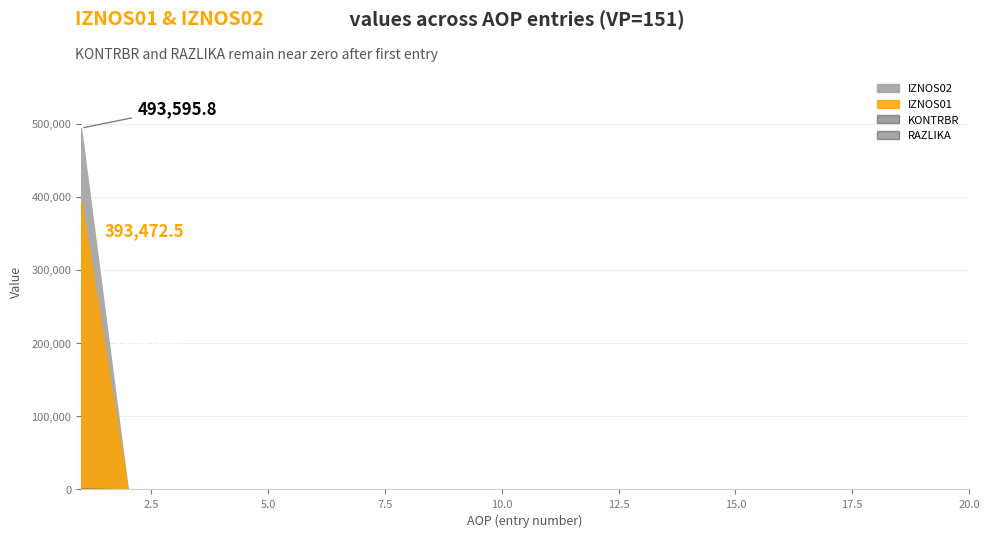

What are all the series names shown in the legend?

IZNOS01, IZNOS02, KONTRBR, RAZLIKA